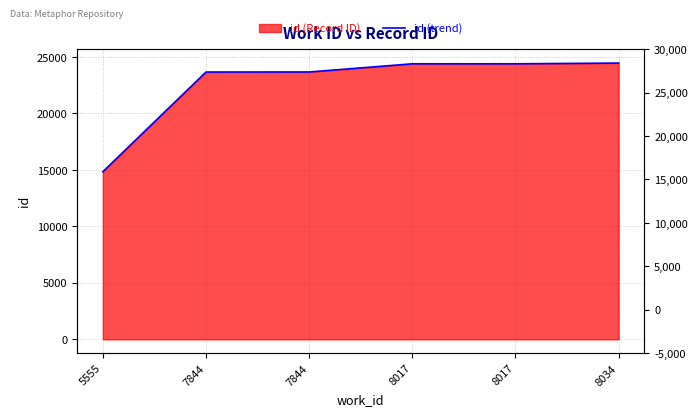

What is the value of the 4th point from the left?

24398